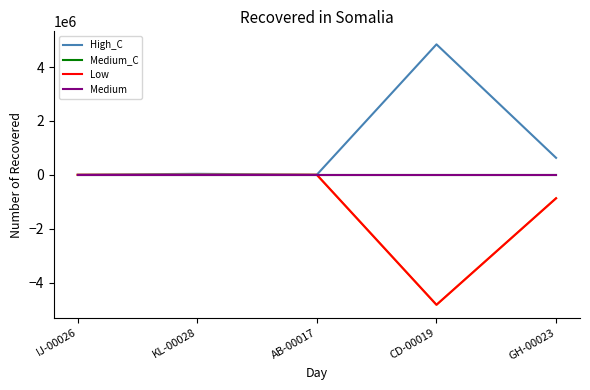

What position from the left is KL-00028?

2